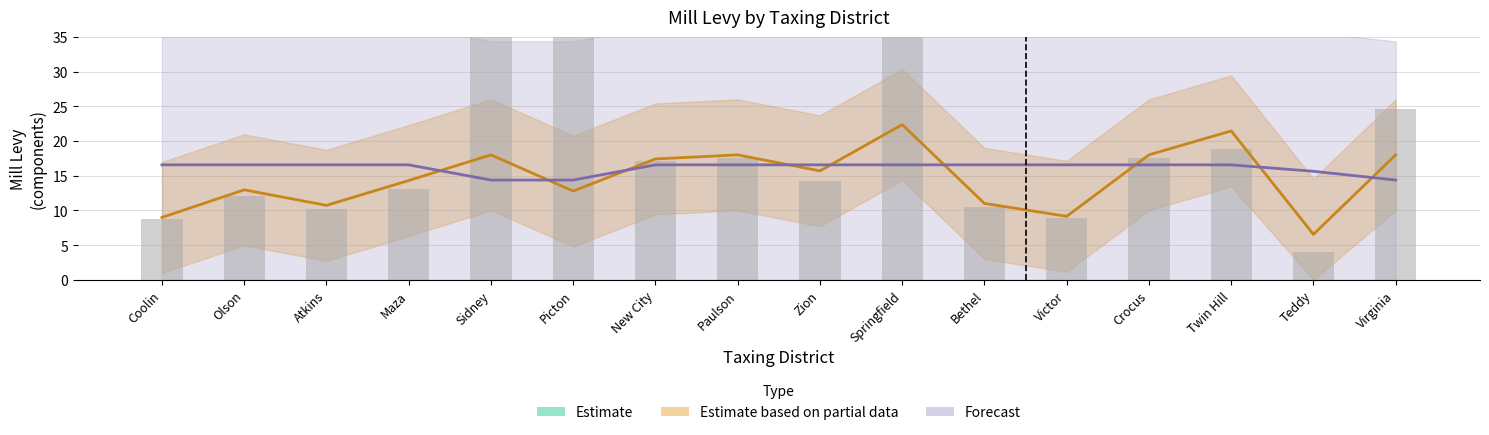

Reading left to right, extract all data points from this chart.

SCH_GEN: 58.2	58.2	58.2	58.2	67.0	67.0	58.2	58.2	58.2	60.9	58.2	58.2	58.2	58.2	58.2	58.2
Township_General: 9.0	13.0	10.7	14.3	18.0	12.8	17.4	18.0	15.7	22.4	11.0	9.1	18.0	21.4	6.5	18.0
St_Cnty: 16.6	16.6	16.6	16.6	14.4	14.4	16.6	16.6	16.6	16.6	16.6	16.6	16.6	16.6	15.6	14.4
Total_Mill: 8.8	12.0	10.2	13.1	53.3	49.1	17.1	17.5	14.2	35.1	10.4	8.9	17.5	18.9	4.1	24.7